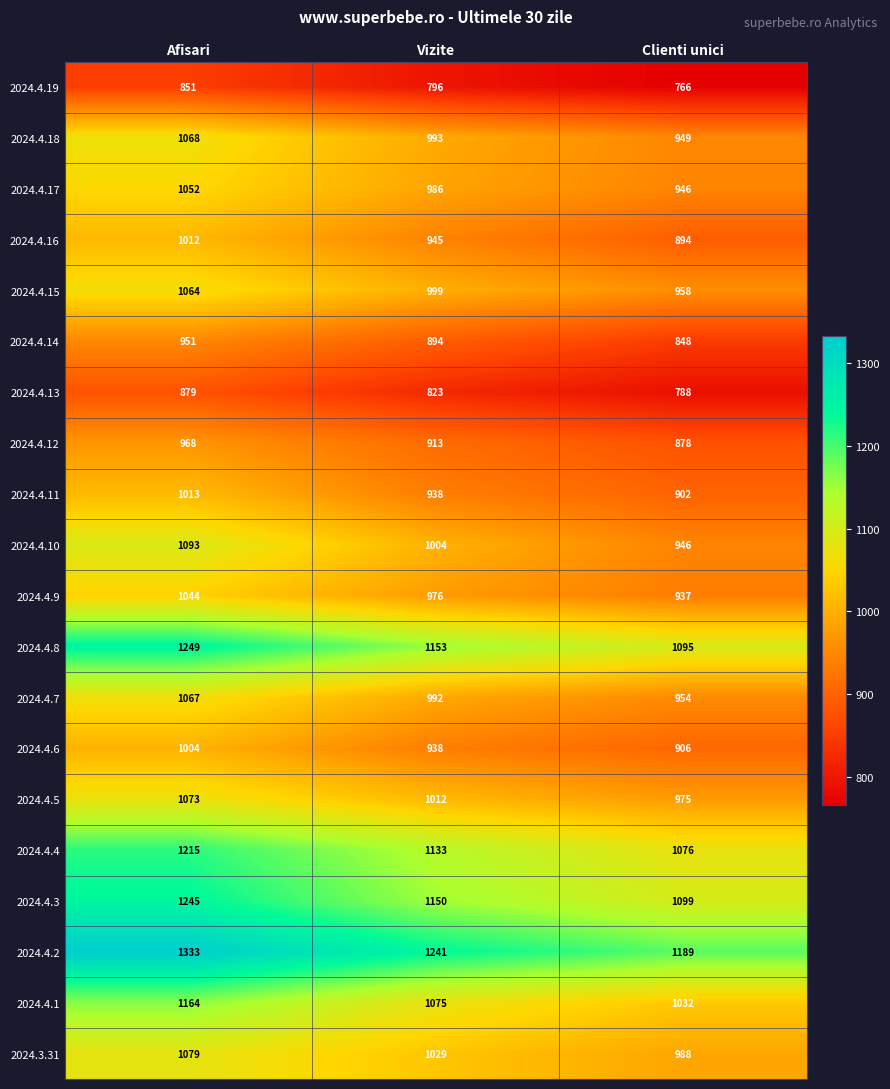

Is it true that 2024.4.7 equals 703 at Afisari?

False